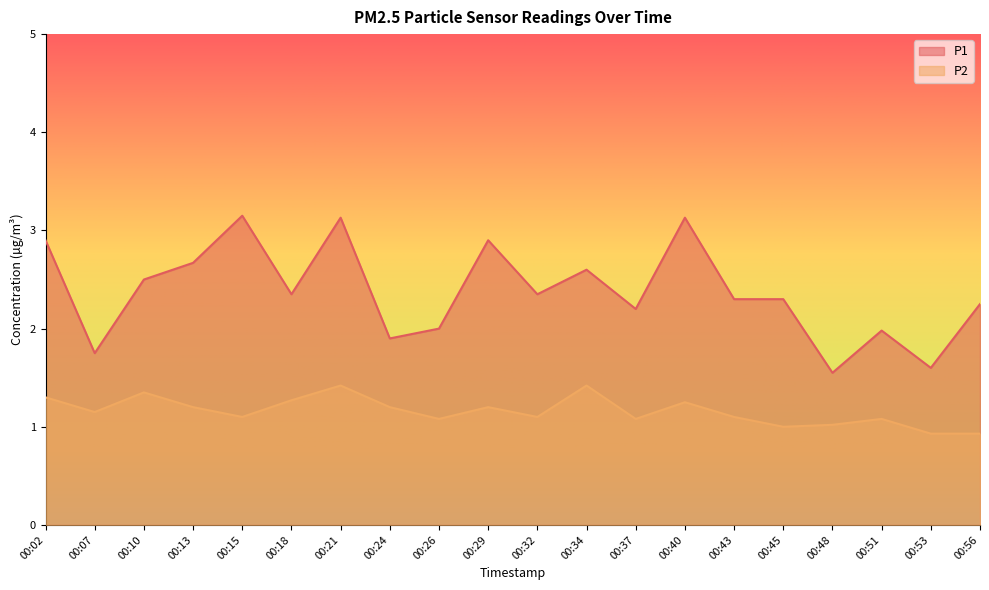

Reading left to right, what are all the values shown in this chart?

P1: 2.9	1.8	2.5	2.7	3.1	2.4	3.1	1.9	2.0	2.9	2.4	2.6	2.2	3.1	2.3	2.3	1.6	2.0	1.6	2.2
P2: 1.3	1.1	1.4	1.2	1.1	1.3	1.4	1.2	1.1	1.2	1.1	1.4	1.1	1.2	1.1	1.0	1.0	1.1	0.9	0.9